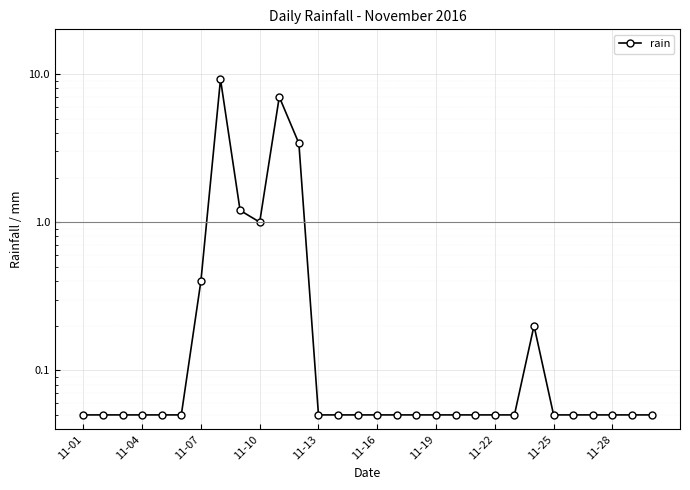

What is the difference between the maximum and minimum values?

9.1